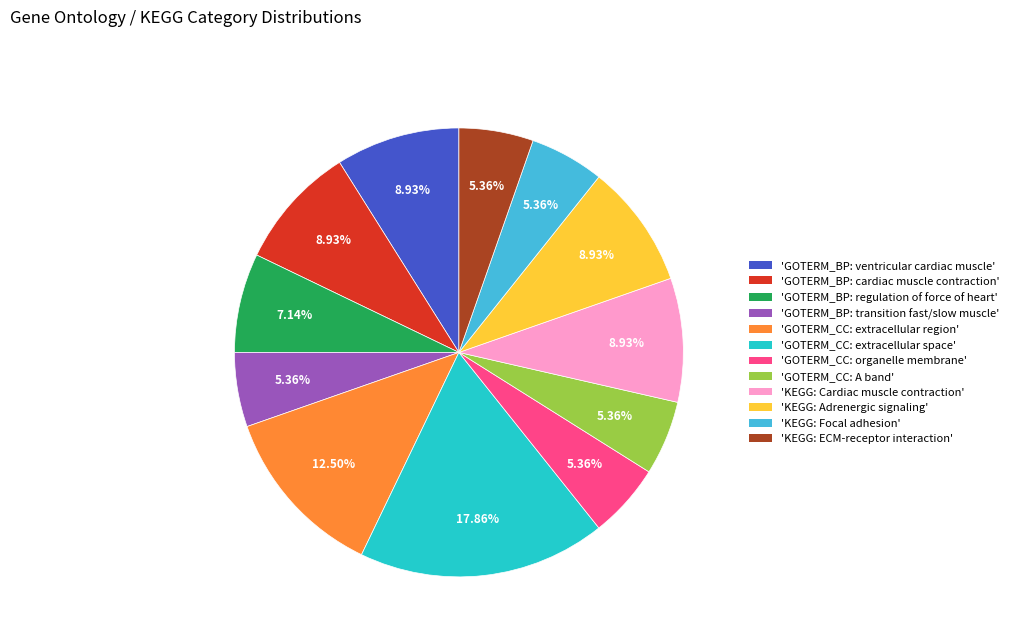

Is there any slice that represents more than half of the pie?

No